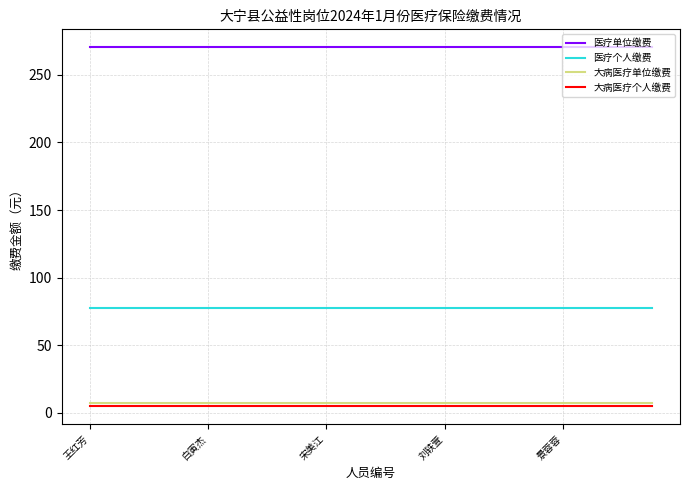

What are all the series names shown in the legend?

医疗单位缴费, 医疗个人缴费, 大病医疗单位缴费, 大病医疗个人缴费